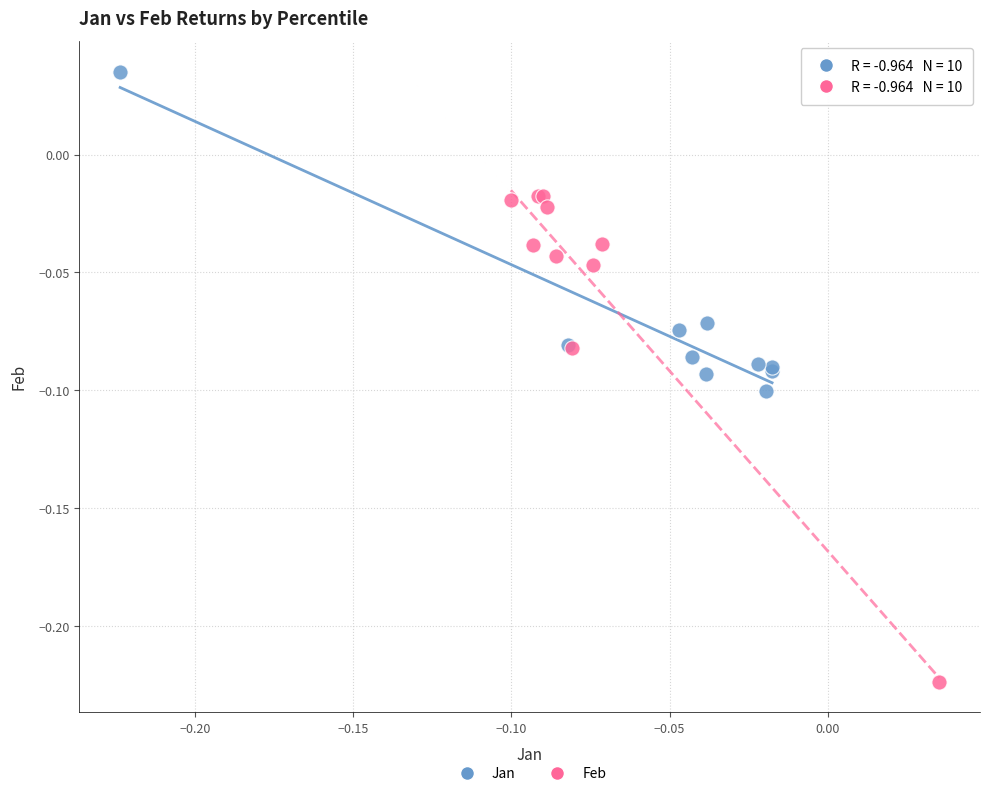

Which series reaches the minimum Y coordinate?

Feb